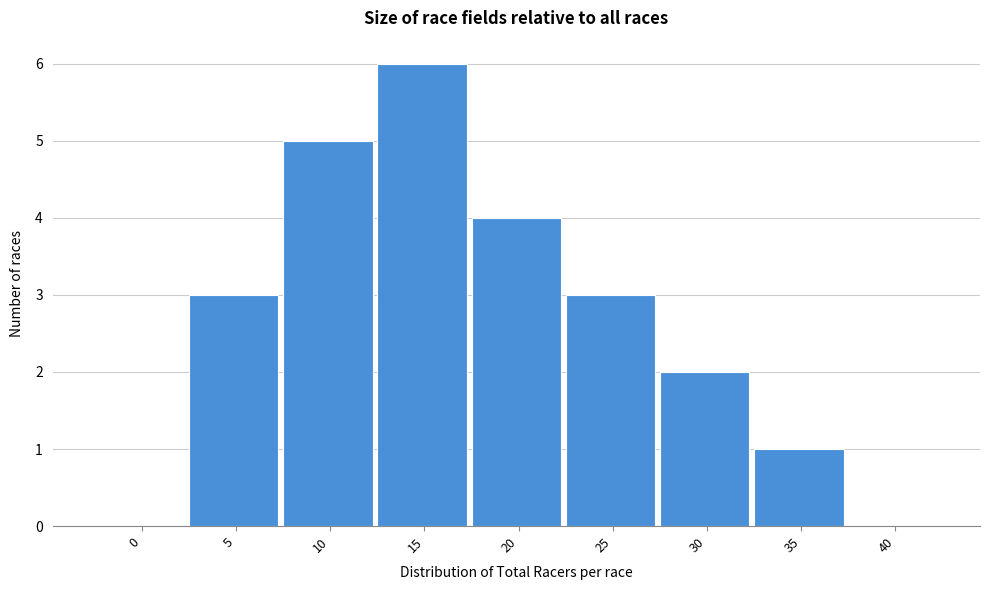

Reading left to right, transcribe all the data shown in this chart.

0=0	5=3	10=5	15=6	20=4	25=3	30=2	35=1	40=0